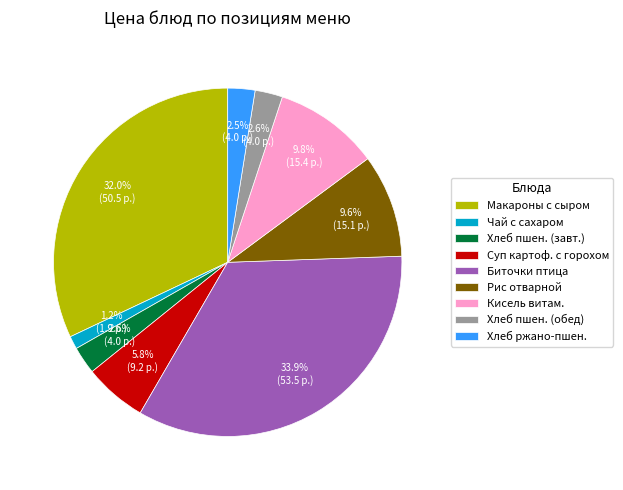

What is the largest slice in the pie chart?

Биточки птица